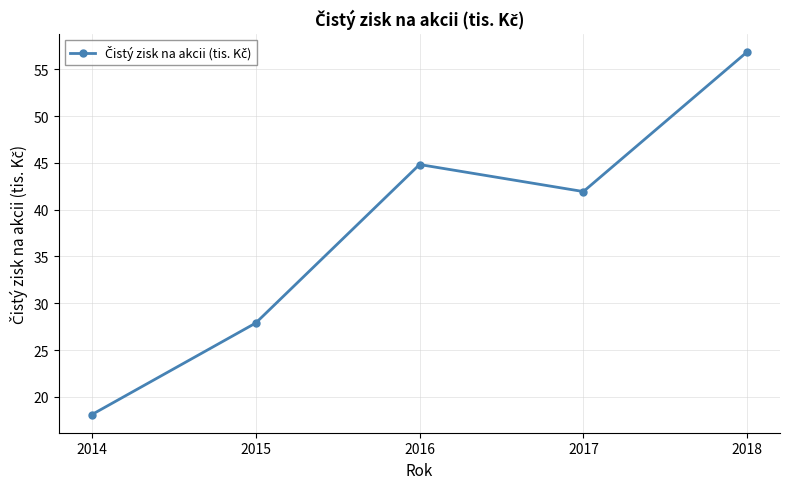

The chart shows a value of 7.2 at 2014. True or false?

False